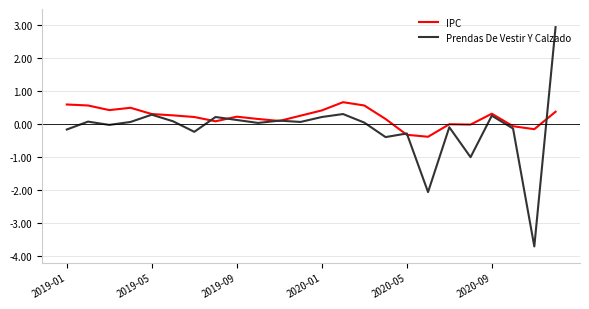

Which series has the largest total across all categories?

IPC